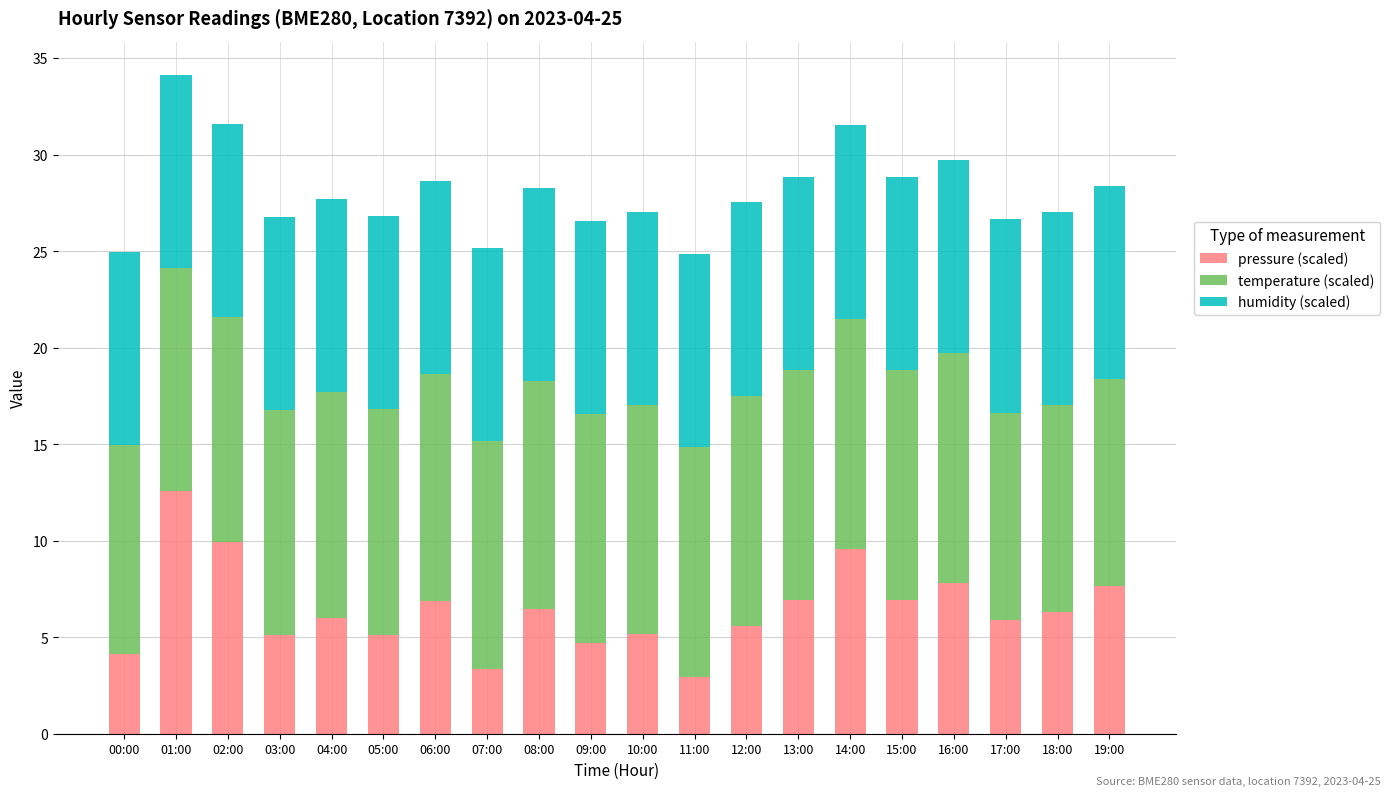

The value of pressure (scaled) at 16:00 is 4.6. True or false?

False